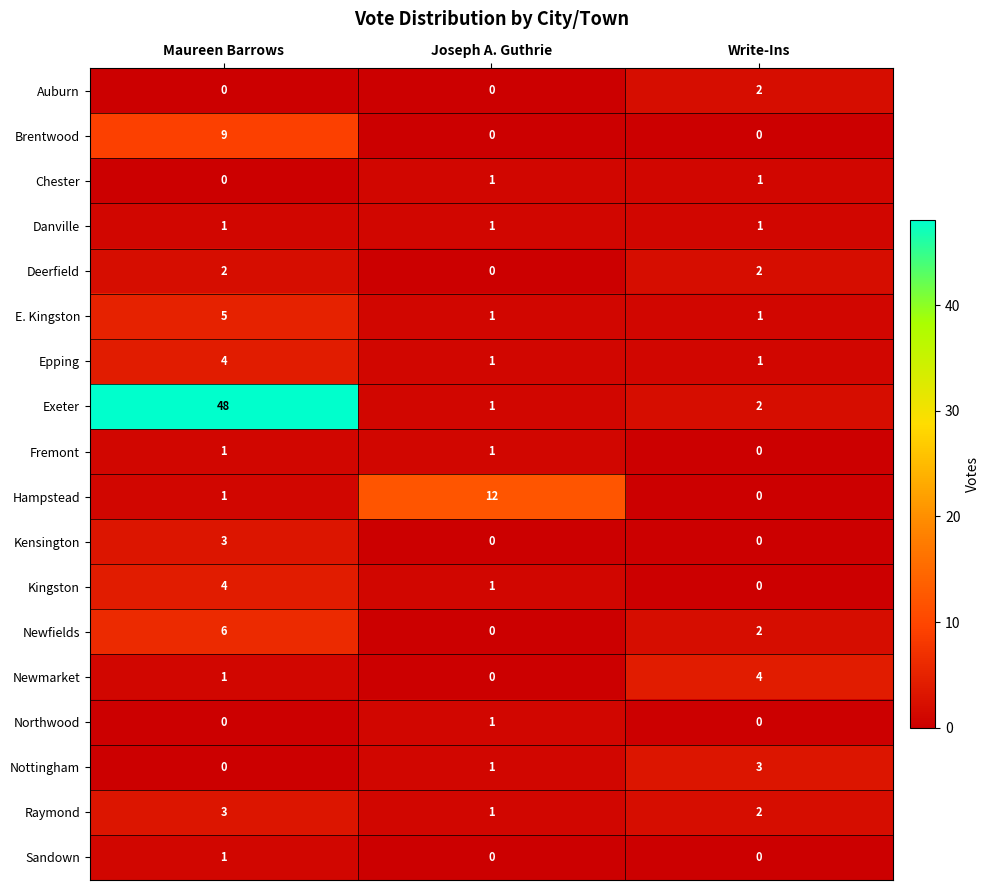

How many values in the Fremont series are below 1?

1